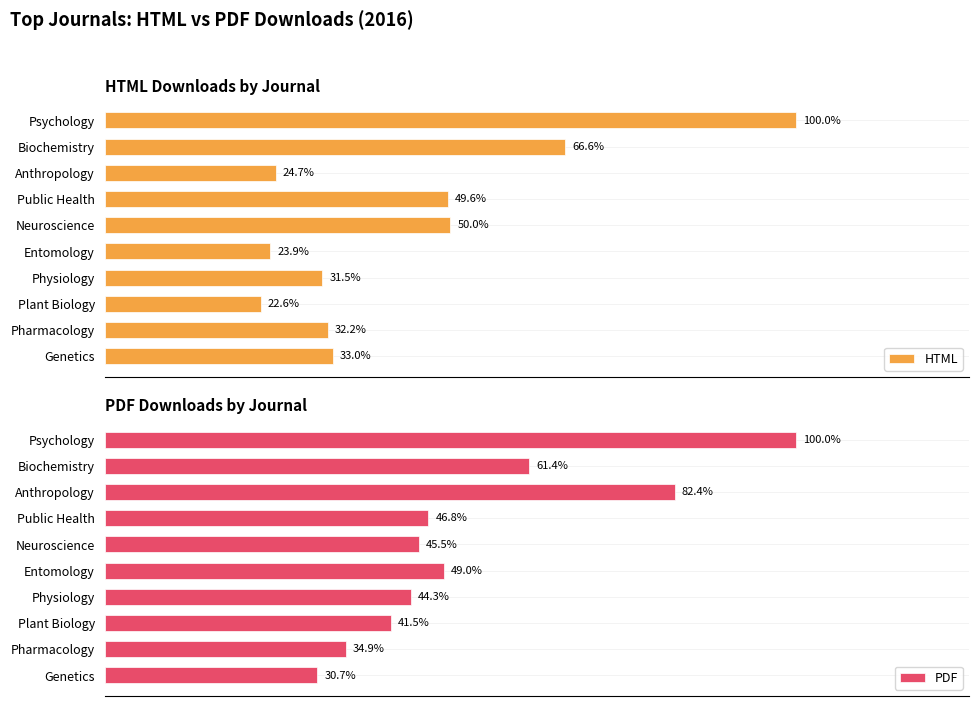

Rank the series by their average value, from lowest to highest.

HTML, PDF